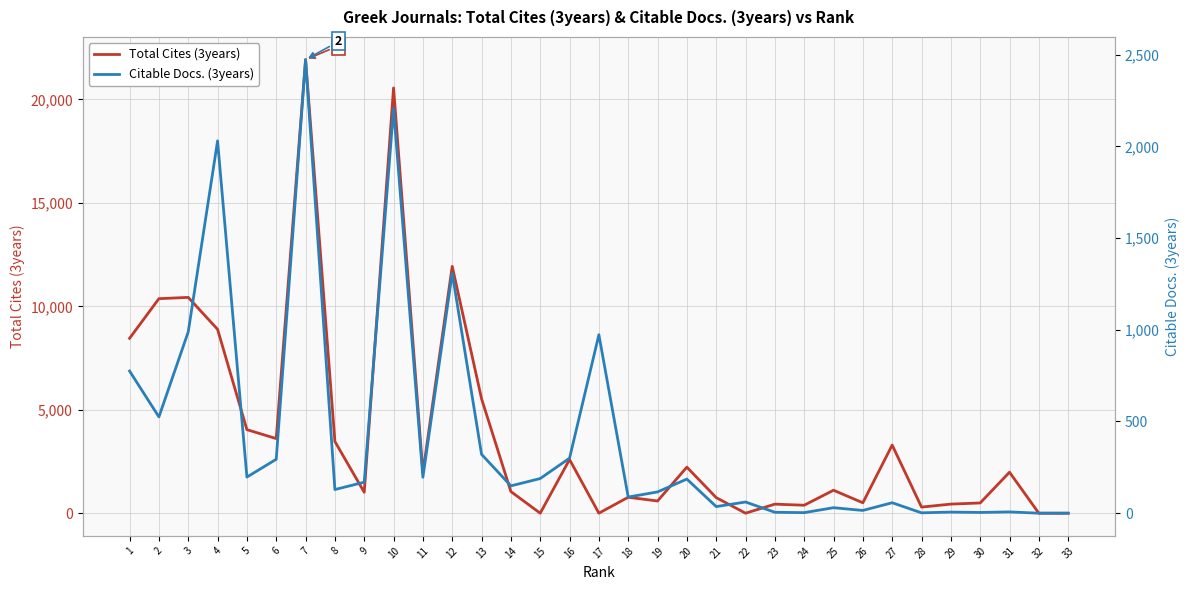

At which label does Total Cites (3years) first exceed 1110?

1